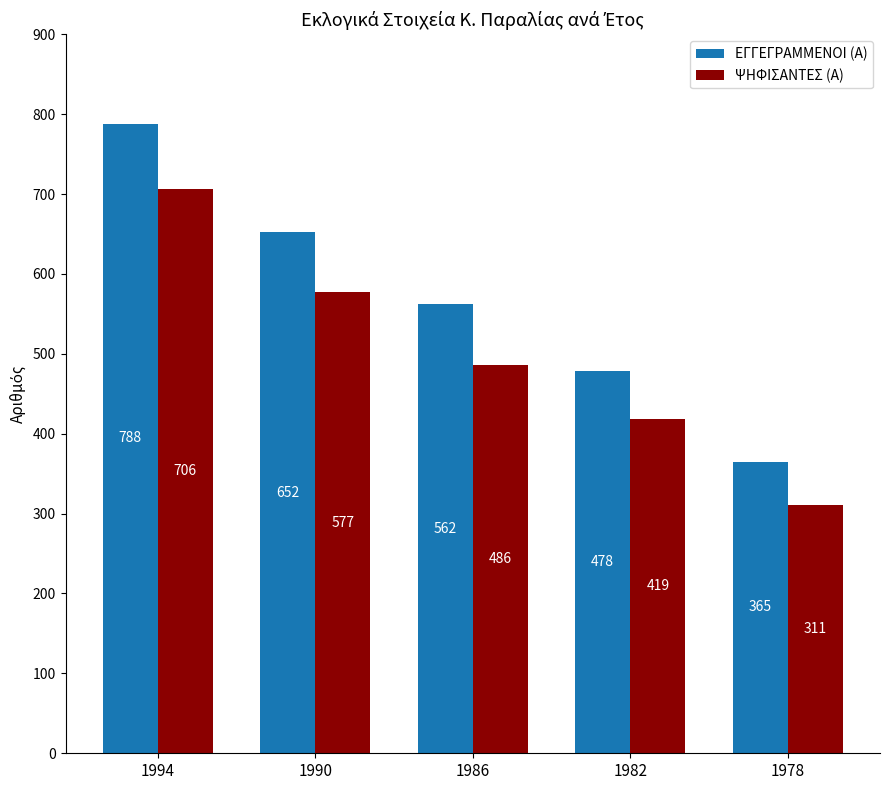

How many distinct data groups are displayed?

2